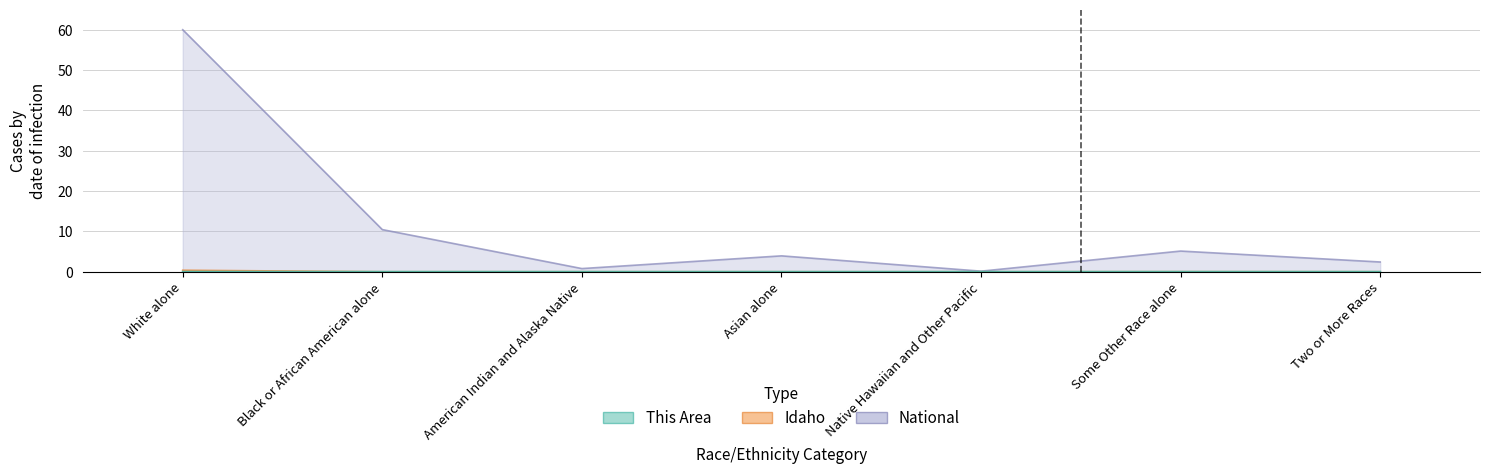

True or false: This Area and National cross at least once.

False